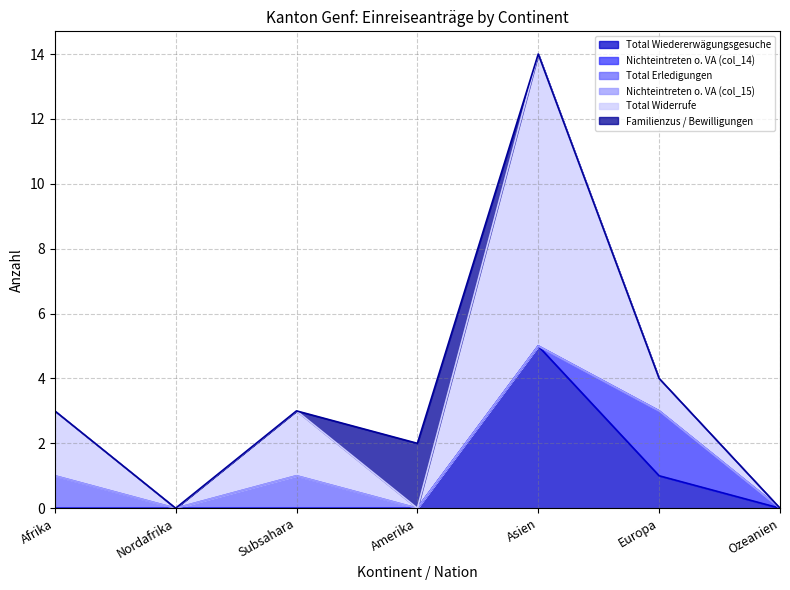

Count the number of categories in the chart.

7